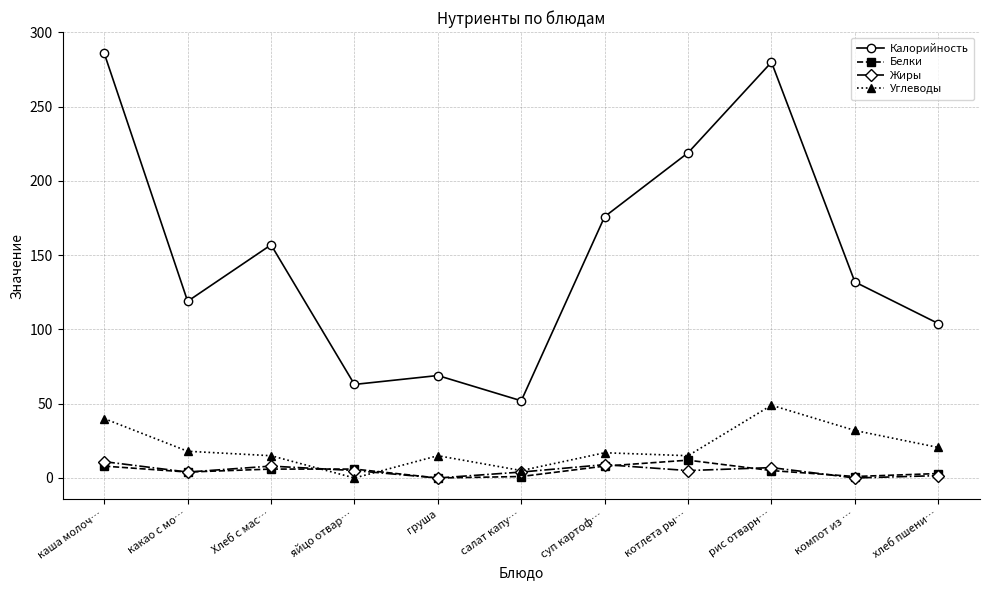

Count the number of data series in this chart.

4